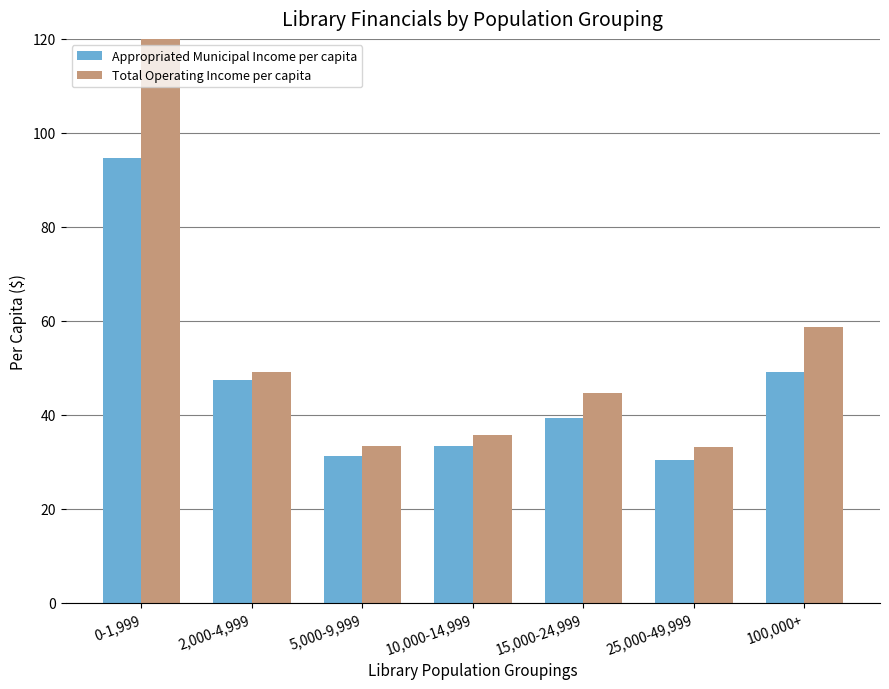

What are all the series names shown in the legend?

Appropriated Municipal Income per capita, Total Operating Income per capita